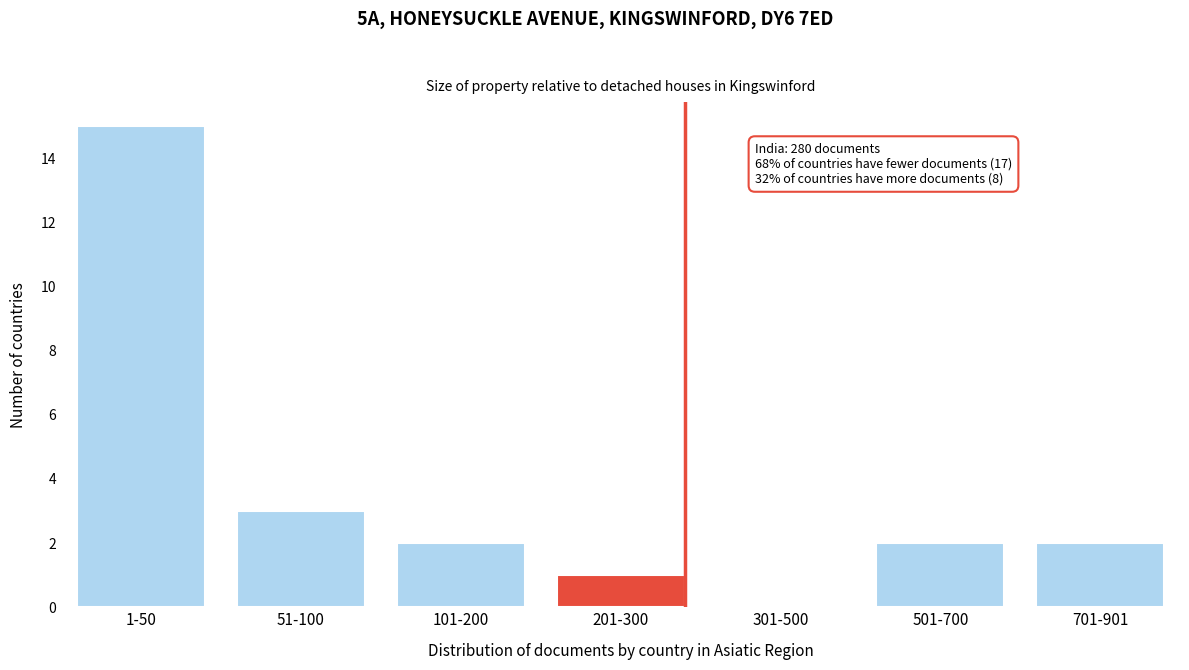

Reading left to right, list all the values displayed in this chart.

1-50=15	51-100=3	101-200=2	201-300=1	301-500=0	501-700=2	701-901=2